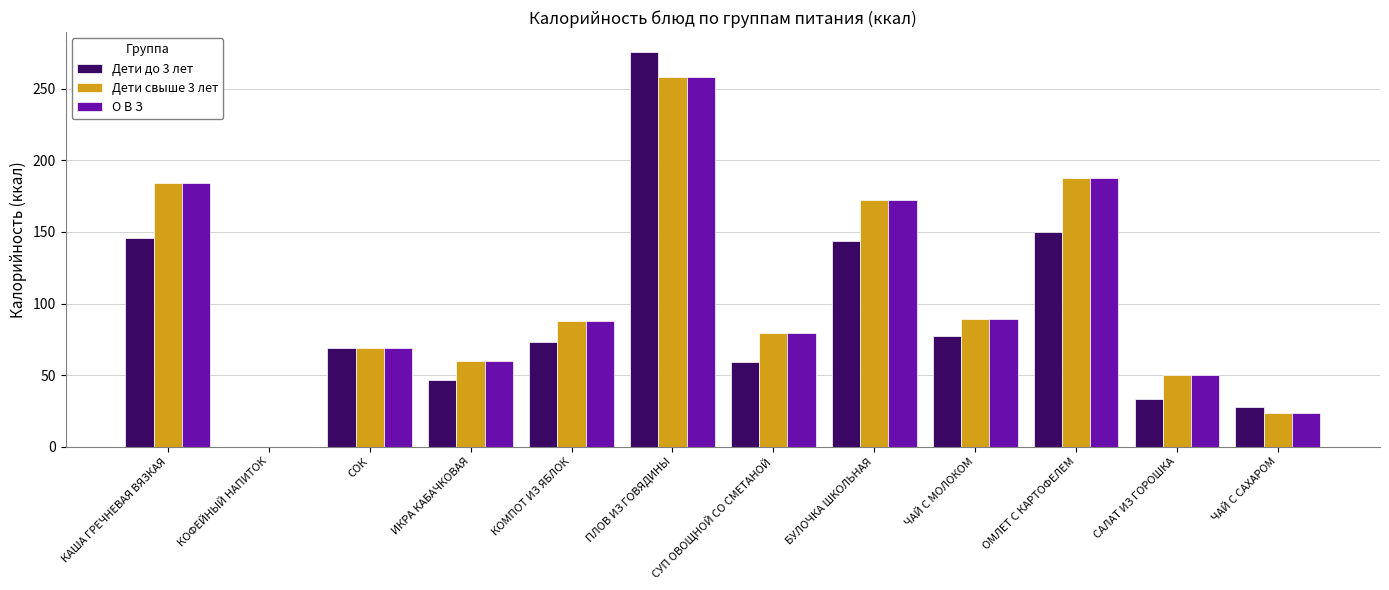

What is the total value across all series at СОК?

207.0